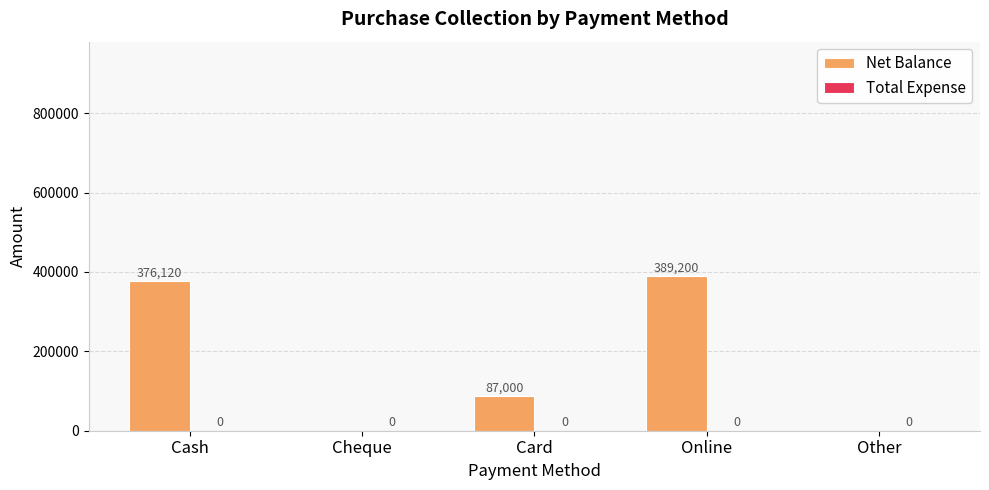

Is it true that the value at Cash is 376120?

True